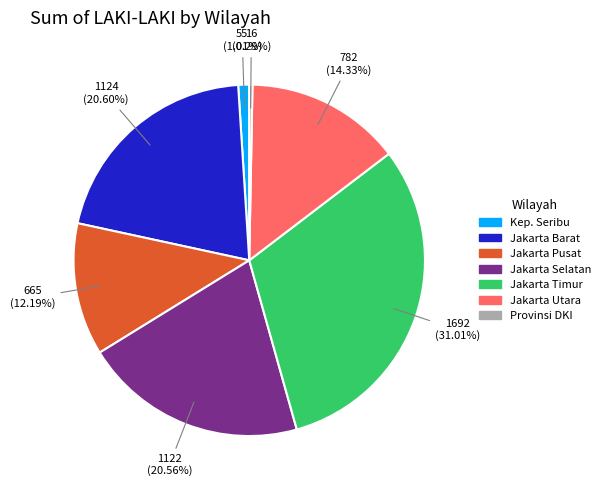

Is there a majority slice in this chart?

No